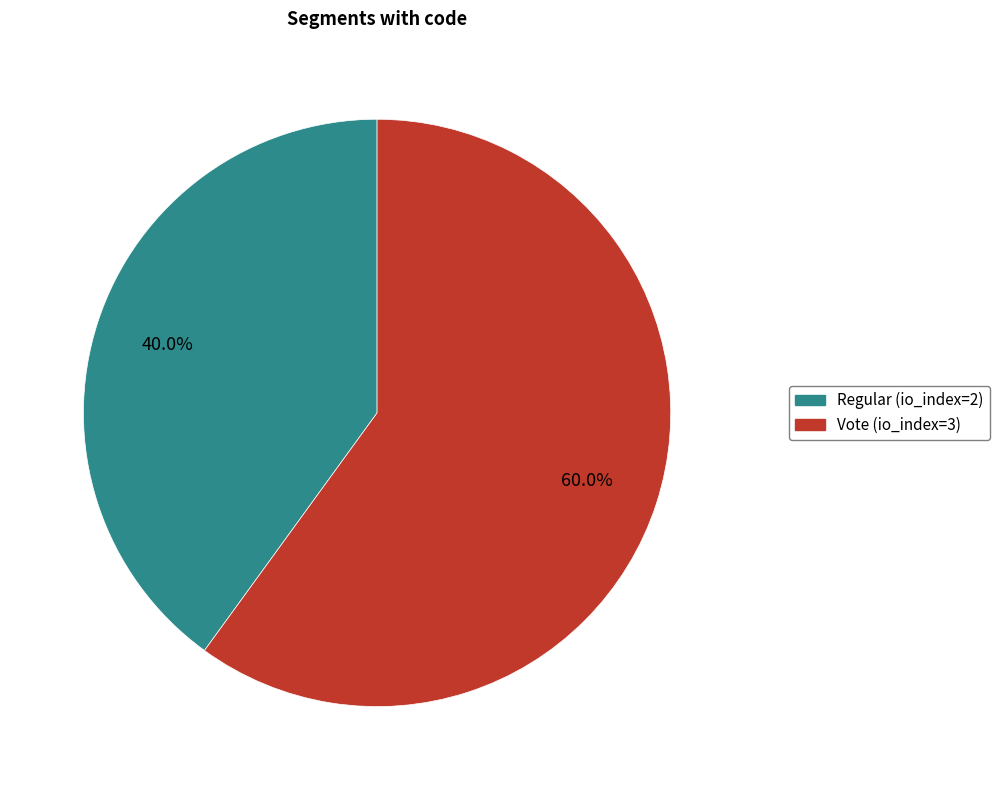

Is Regular (io_index=2) the majority of the pie?

No